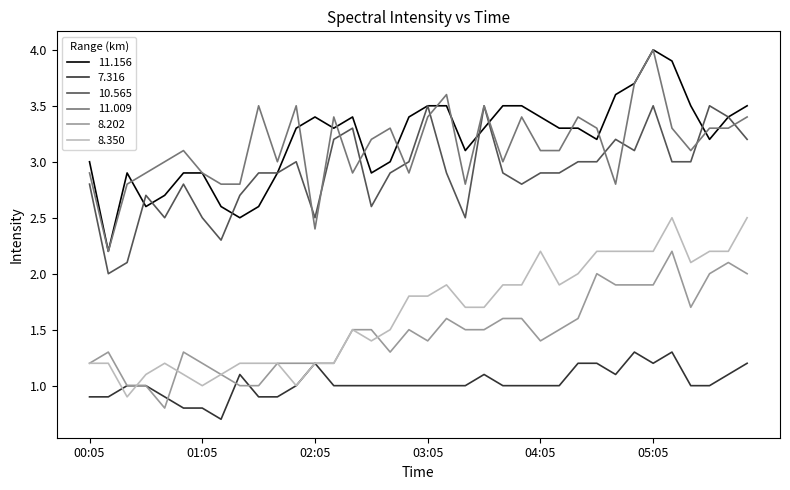

True or false: 11.009 and 7.316 cross at least once.

False